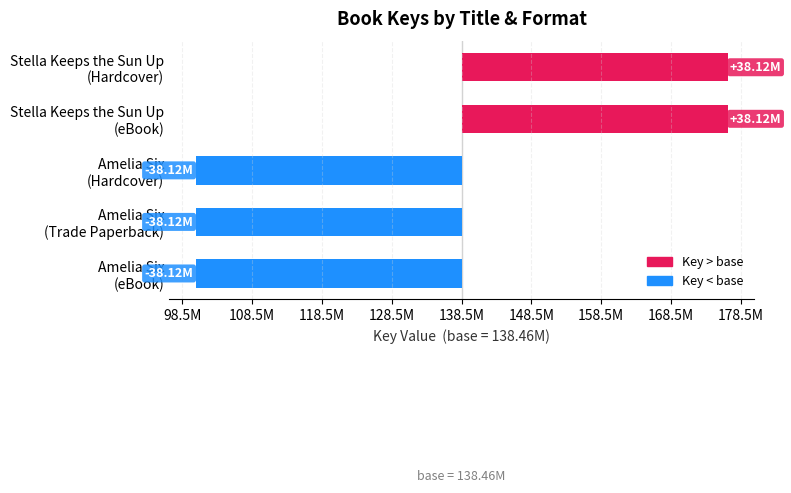

Are the bars horizontal?

Yes